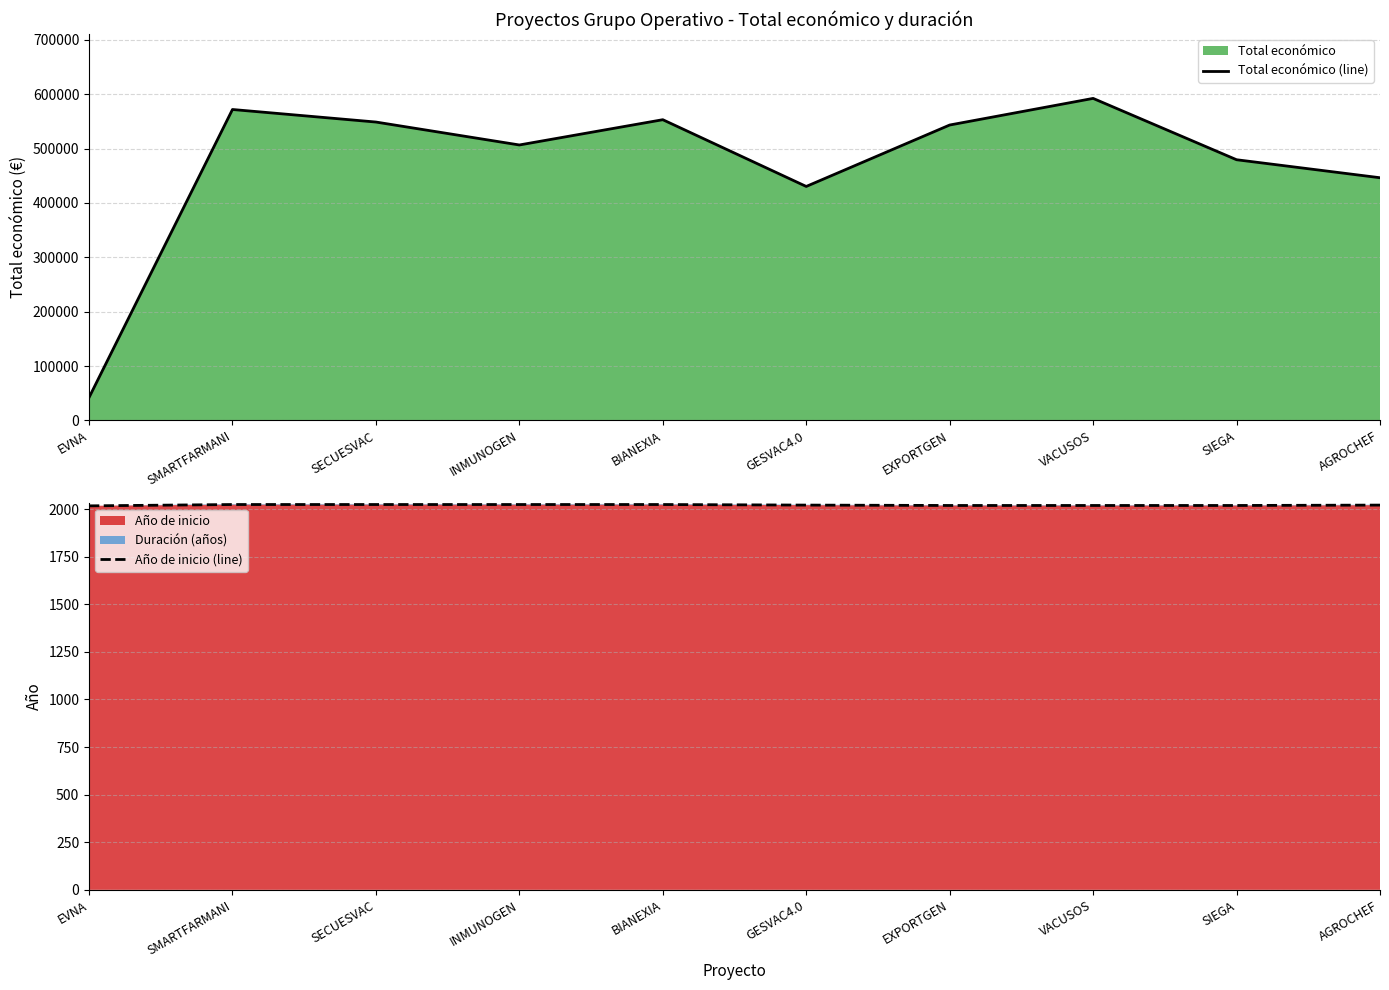

Between GESVAC4.0 and SIEGA, which series saw the biggest shift?

Total económico (line)